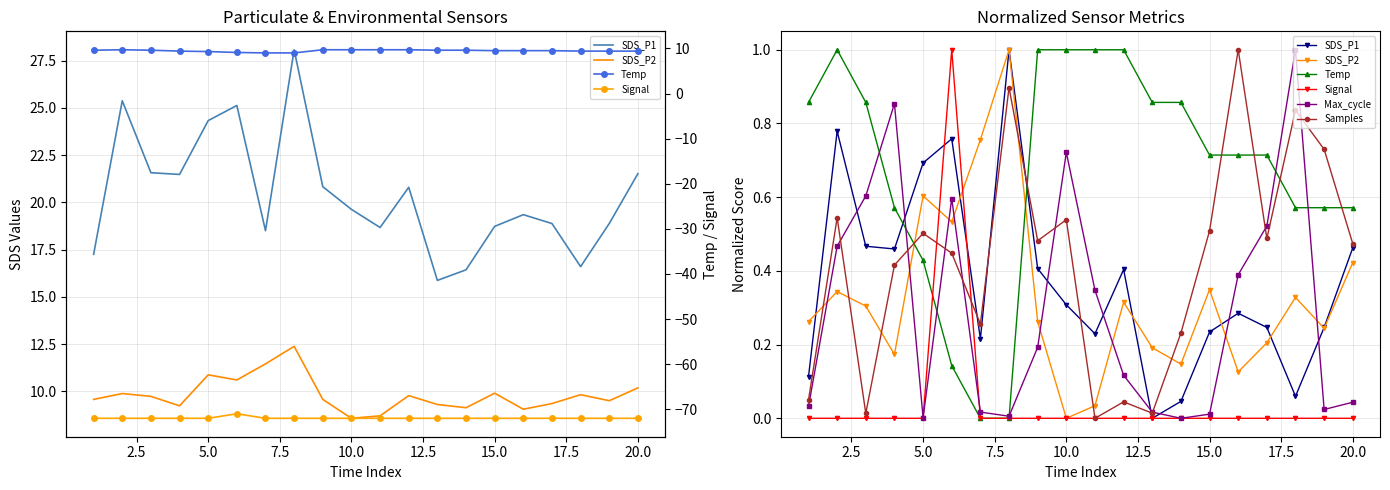

Reading left to right, list all the values displayed in this chart.

SDS_P1: 0.1	0.8	0.5	0.5	0.7	0.8	0.2	1.0	0.4	0.3	0.2	0.4	0.0	0.0	0.2	0.3	0.2	0.1	0.2	0.5
SDS_P2: 0.3	0.3	0.3	0.2	0.6	0.5	0.8	1.0	0.3	0.0	0.0	0.3	0.2	0.1	0.3	0.1	0.2	0.3	0.2	0.4
Temp: 9.6	9.7	9.6	9.4	9.3	9.1	9.0	9.0	9.7	9.7	9.7	9.7	9.6	9.6	9.5	9.5	9.5	9.4	9.4	9.4
Signal: -72.0	-72.0	-72.0	-72.0	-72.0	-71.0	-72.0	-72.0	-72.0	-72.0	-72.0	-72.0	-72.0	-72.0	-72.0	-72.0	-72.0	-72.0	-72.0	-72.0
Max_cycle: 0.0	0.5	0.6	0.9	0.0	0.6	0.0	0.0	0.2	0.7	0.3	0.1	0.0	0.0	0.0	0.4	0.5	1.0	0.0	0.0
Samples: 0.0	0.5	0.0	0.4	0.5	0.4	0.3	0.9	0.5	0.5	0.0	0.0	0.0	0.2	0.5	1.0	0.5	0.8	0.7	0.5